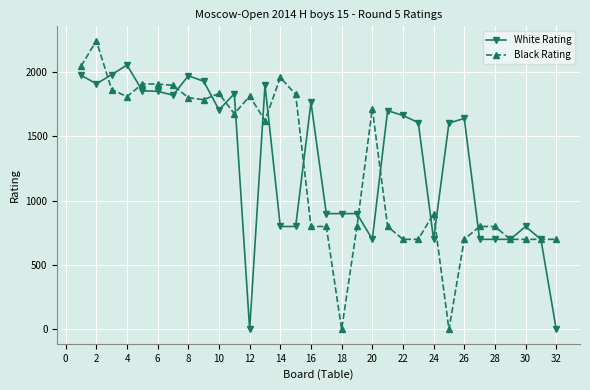

Which series has the largest range (max minus min)?

Black Rating